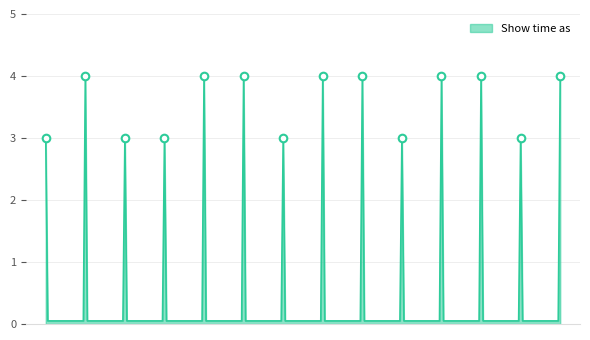

What is the maximum value shown in the chart?

4.0